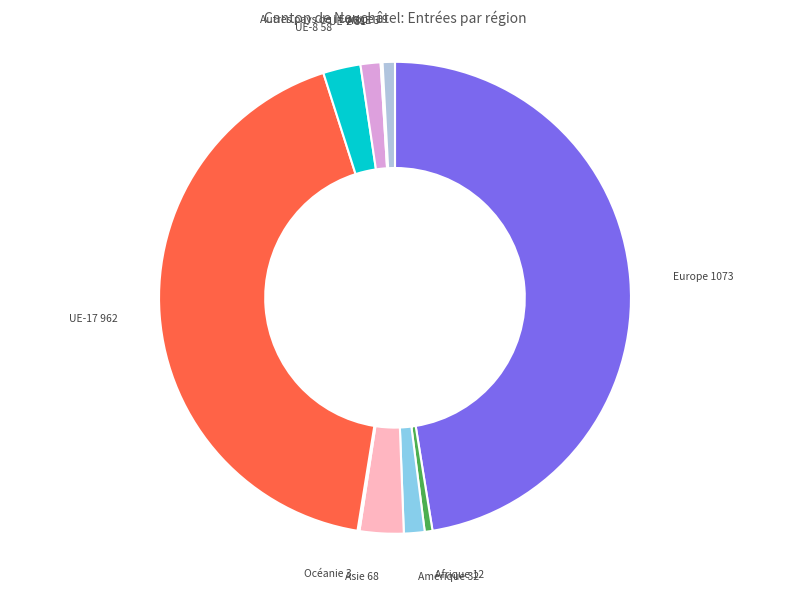

Is there a majority slice in this chart?

No